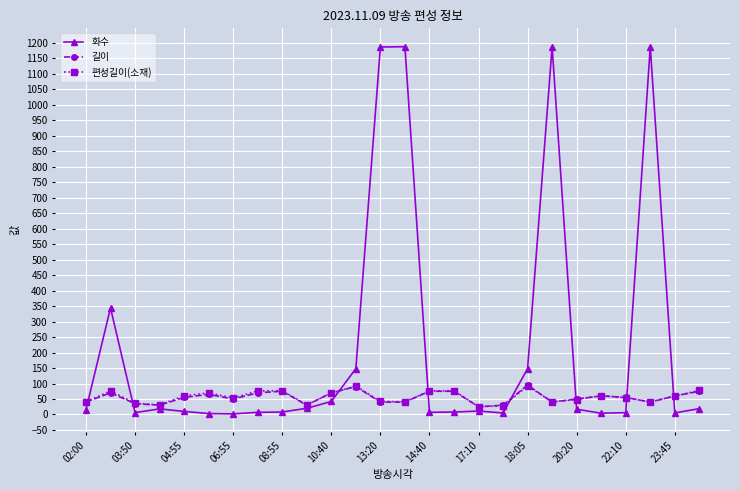

Which series has the largest total across all categories?

화수